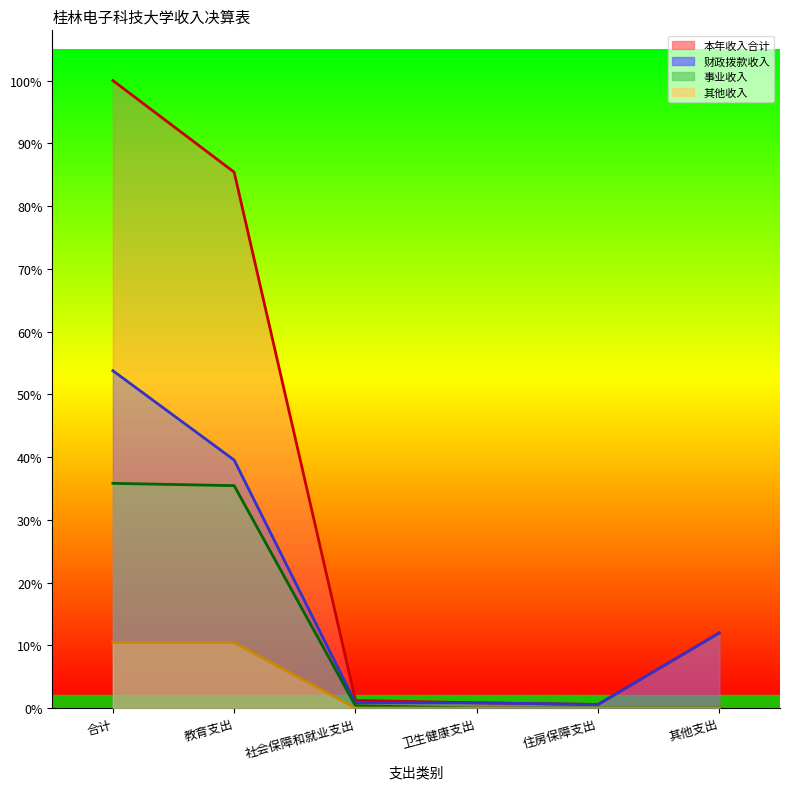

At how many categories does at least one series exceed 165470?

1